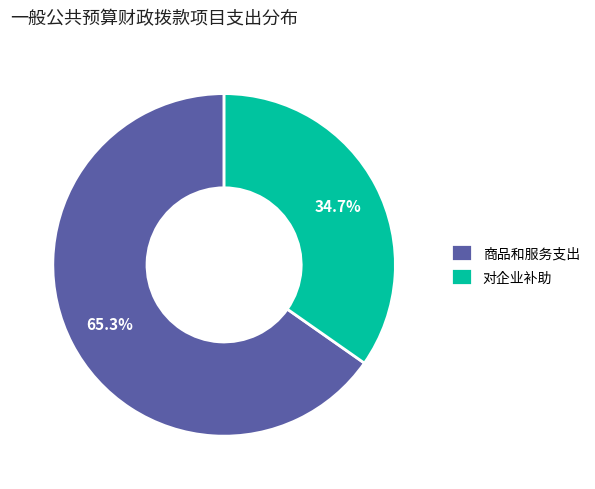

Is the sum of 对企业补助 and 商品和服务支出 greater than half?

Yes